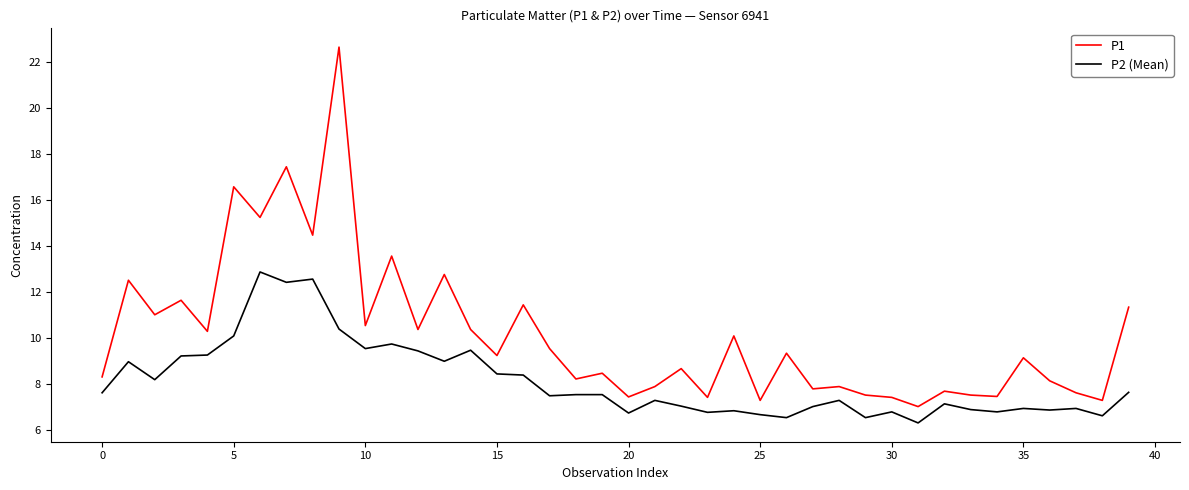

True or false: P2 (Mean) and P1 intersect in this chart.

False